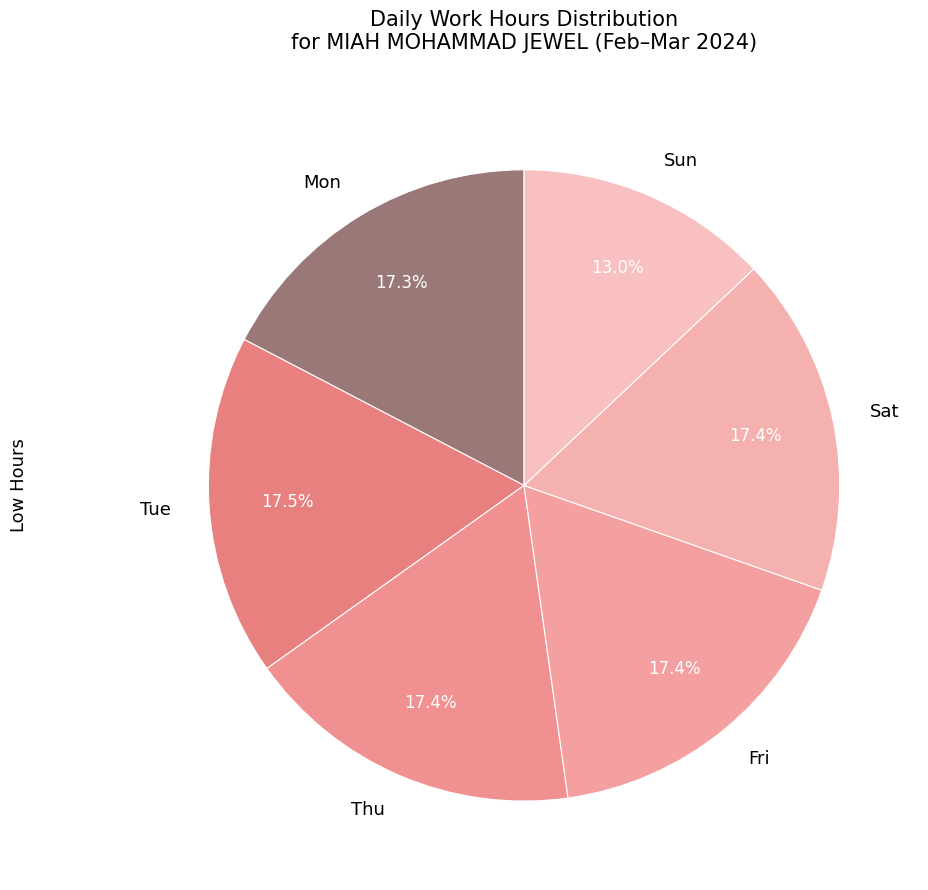

What percentage is NOT represented by Sat?

82.6%